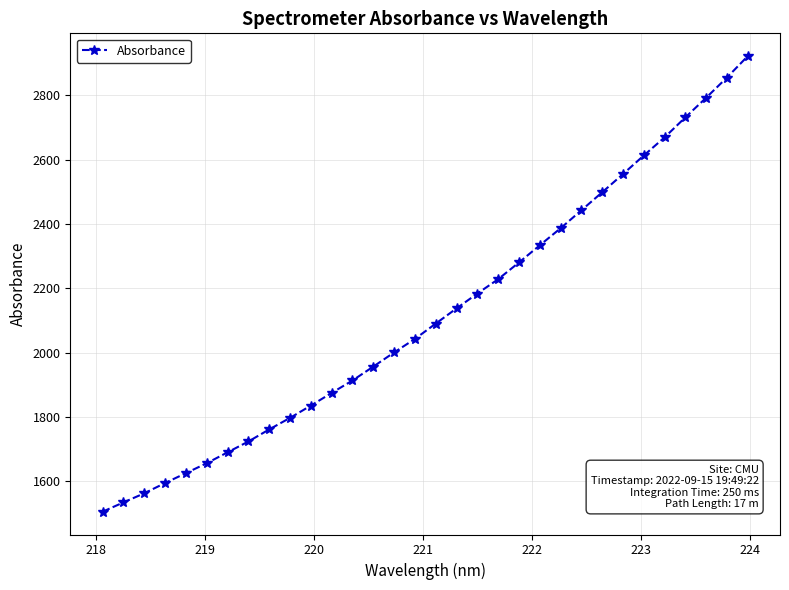

What is the value of the 14th point from the left?

1956.7